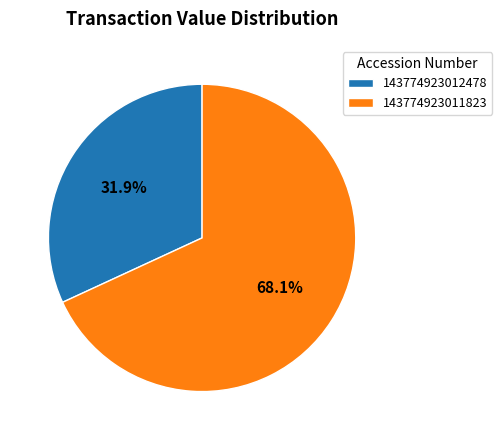

To the nearest percent, what is the average slice percentage?

50%